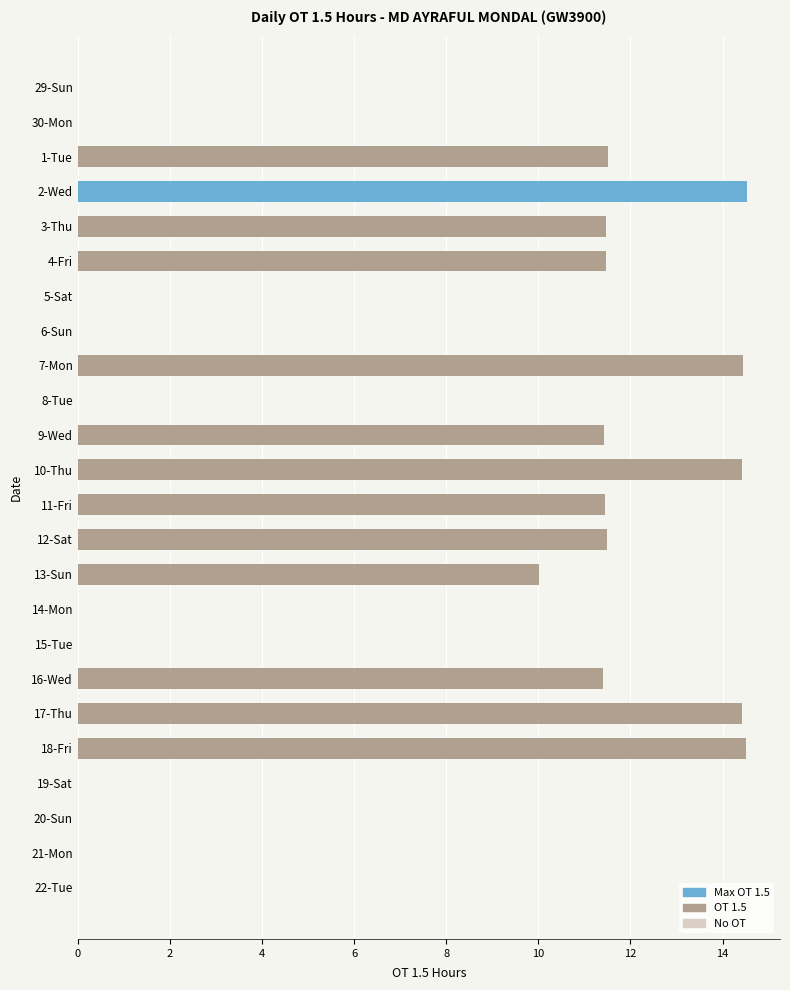

Are the bars horizontal?

Yes